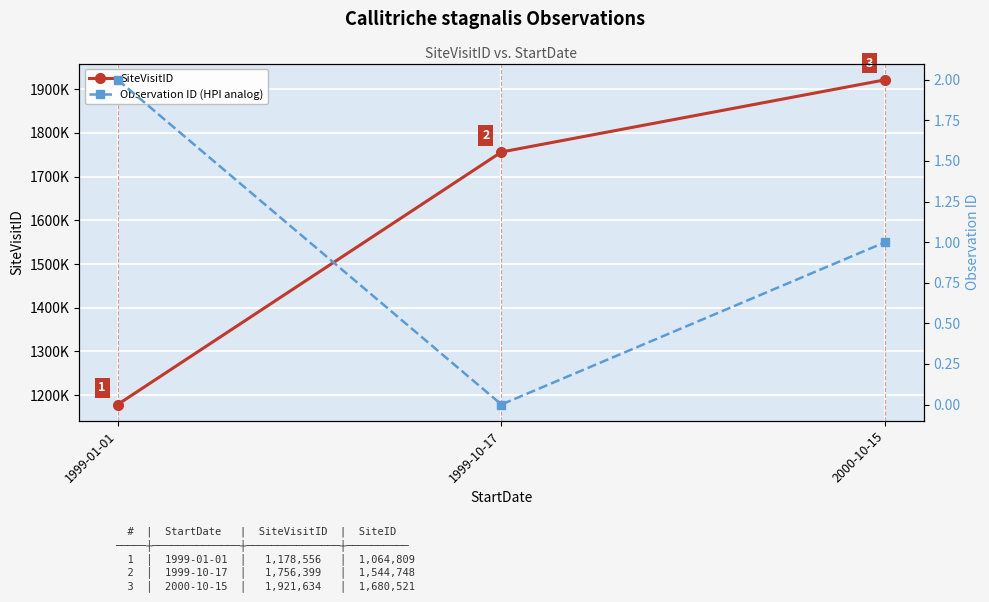

What is the label of the 1st point from the right?

2000-10-15